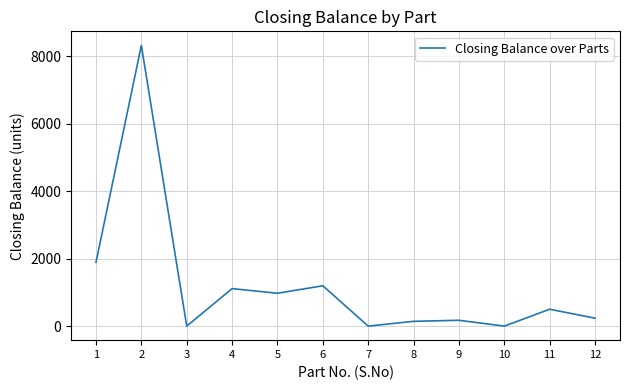

What is the maximum value shown in the chart?

8317